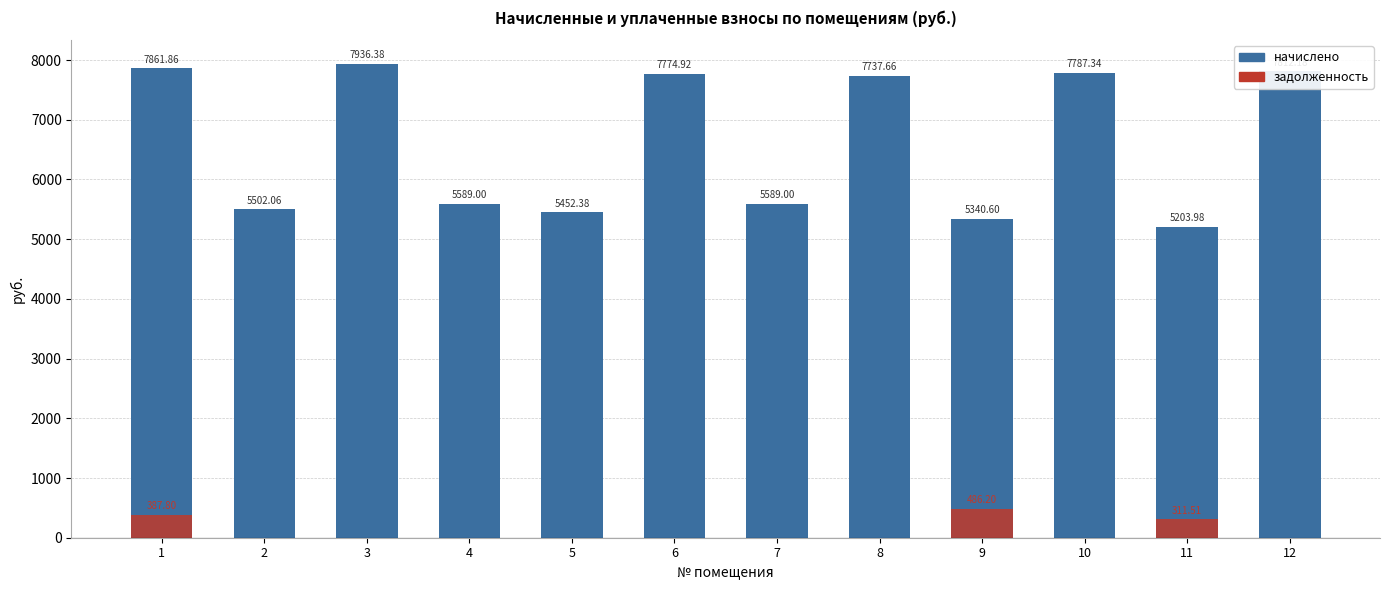

Which category has the lowest value in the задолженность series?

2